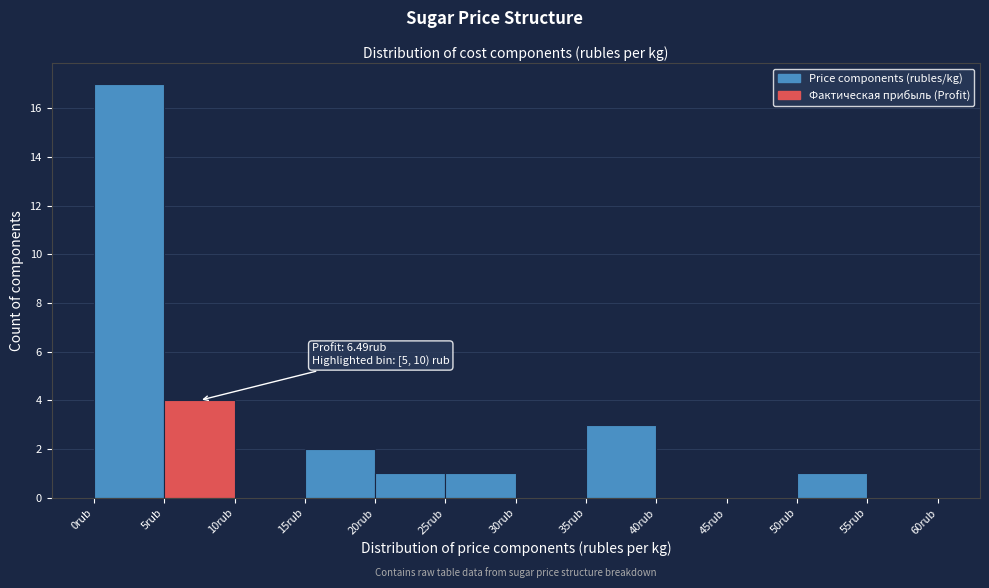

Over which range of the x-axis is the bar tallest?

0 to 5